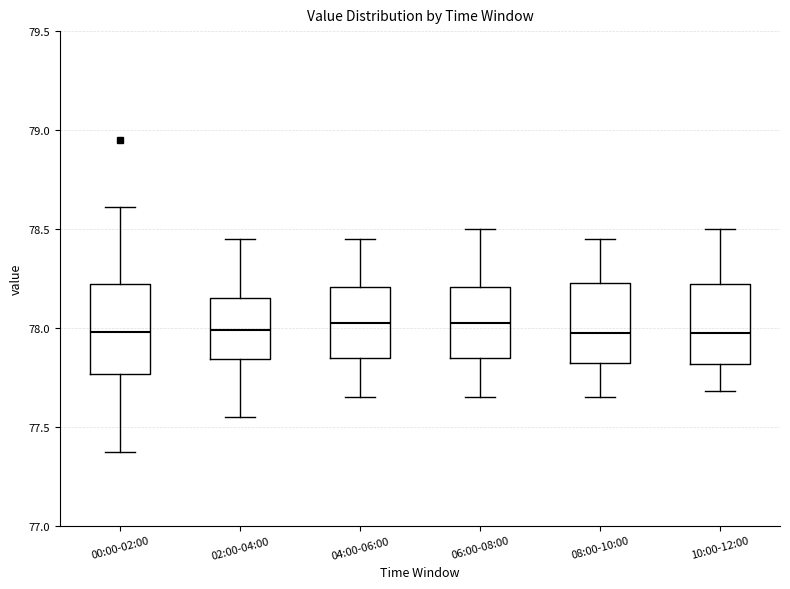

Reading left to right, read every box against the y-axis: the position of its median line, the range the box covers, and the ends of its whiskers. The values are not printed on the chart, so give them approximately, as read against the axis.

00:00-02:00: median 78.00, box 77.75 to 78.20, whiskers 77.35 to 78.60
02:00-04:00: median 78.00, box 77.85 to 78.15, whiskers 77.55 to 78.45
04:00-06:00: median 78.05, box 77.85 to 78.20, whiskers 77.65 to 78.45
06:00-08:00: median 78.05, box 77.85 to 78.20, whiskers 77.65 to 78.50
08:00-10:00: median 78.00, box 77.80 to 78.25, whiskers 77.65 to 78.45
10:00-12:00: median 78.00, box 77.80 to 78.20, whiskers 77.70 to 78.50